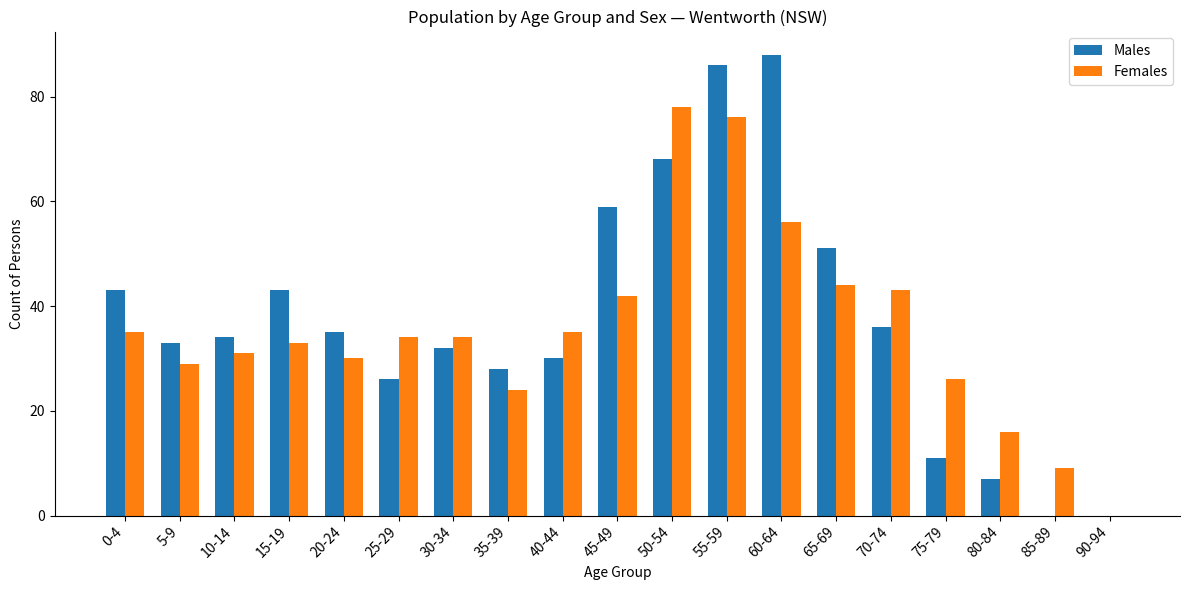

What is the difference between the Females values at 85-89 and 90-94?

9